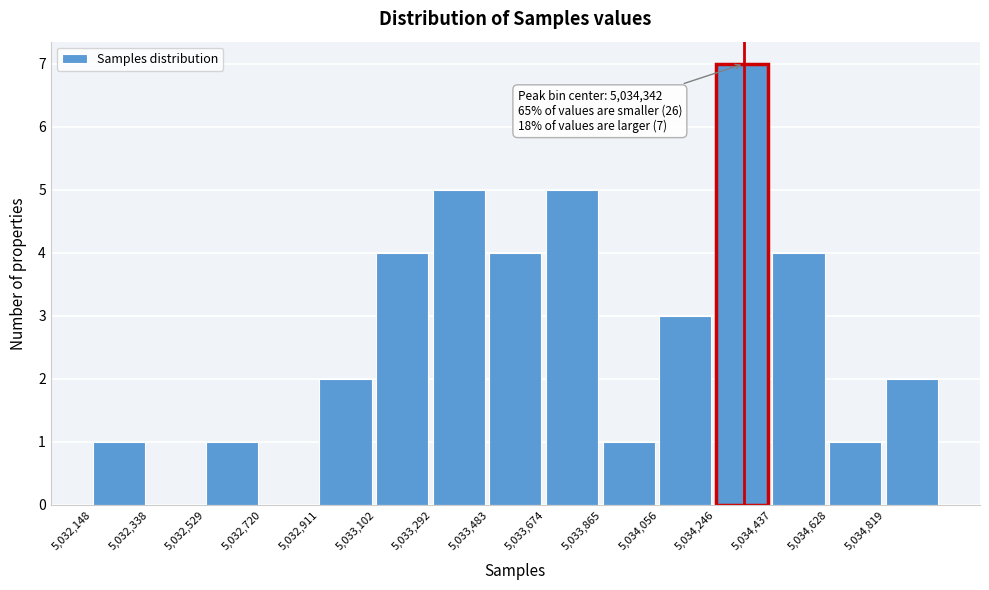

Which range on the x-axis has the tallest bar?

5034240 to 5034440